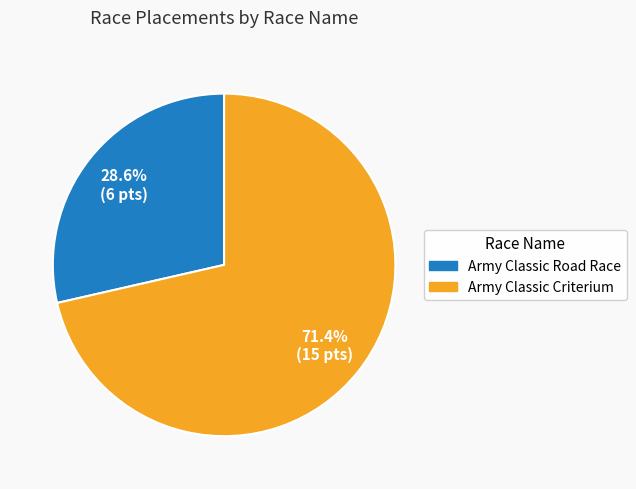

To the nearest percent, what percentage of the pie is Army Classic Road Race?

29%